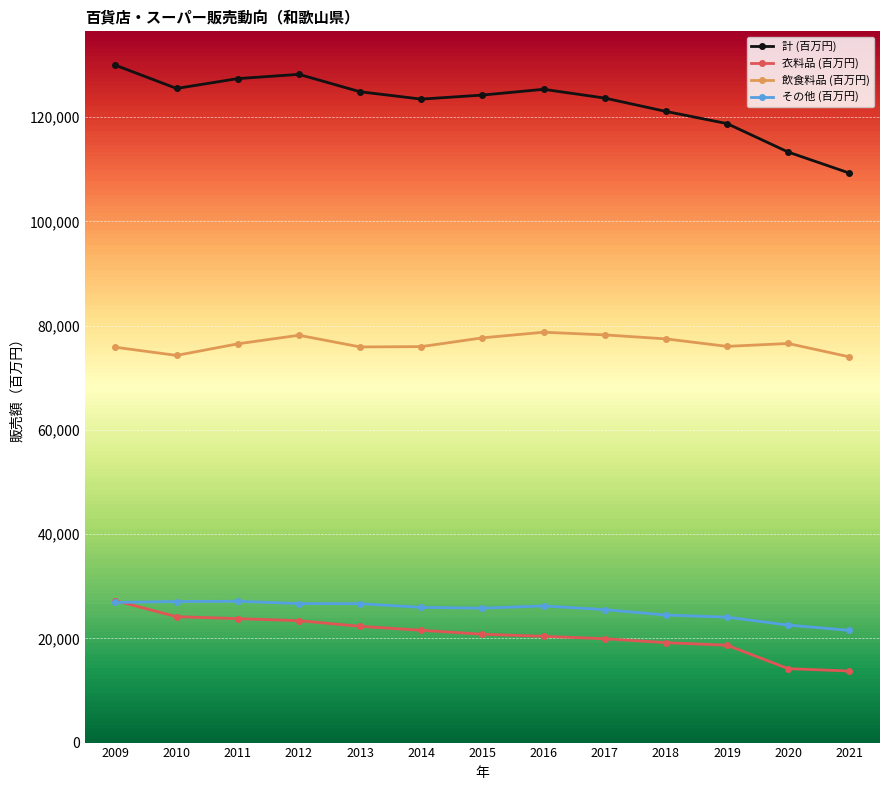

What is the sum of all 衣料品 (百万円) values?

269272